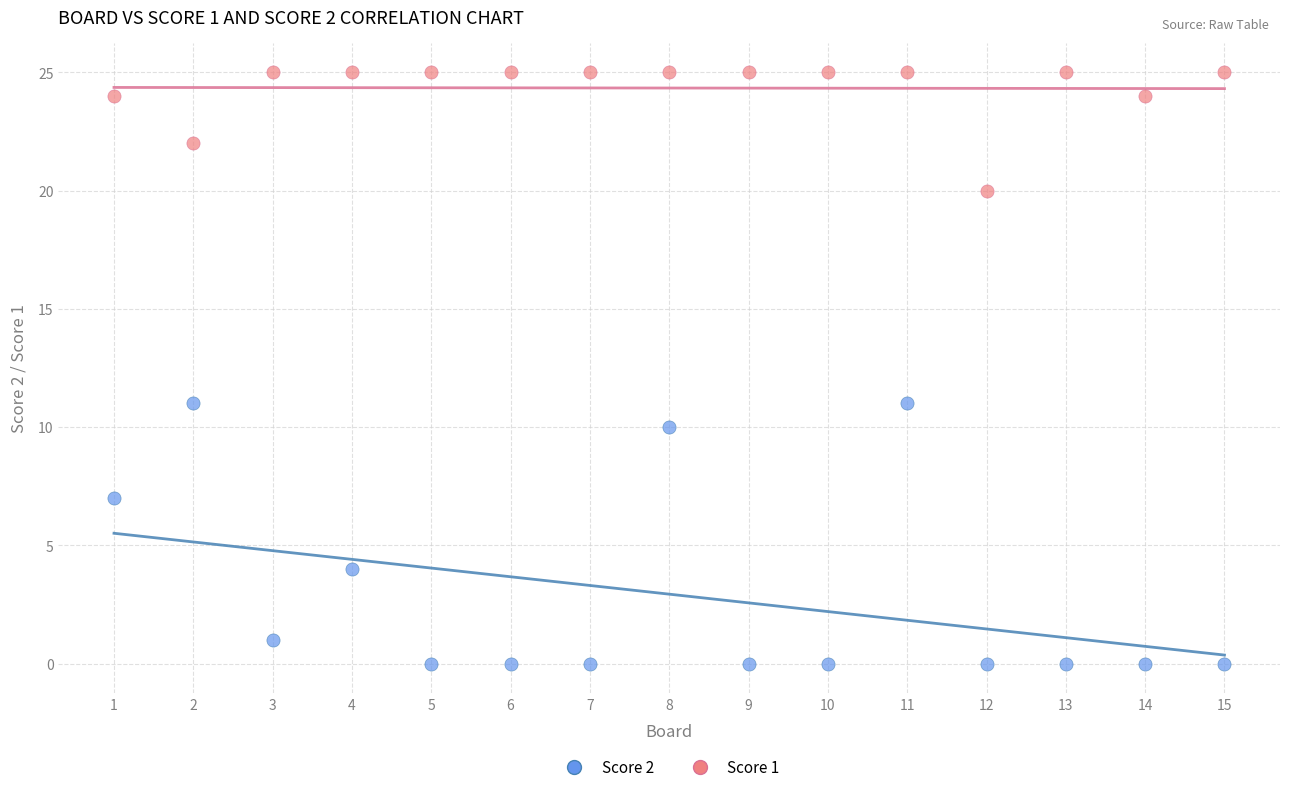

Which series contains the highest Y value?

Score 1